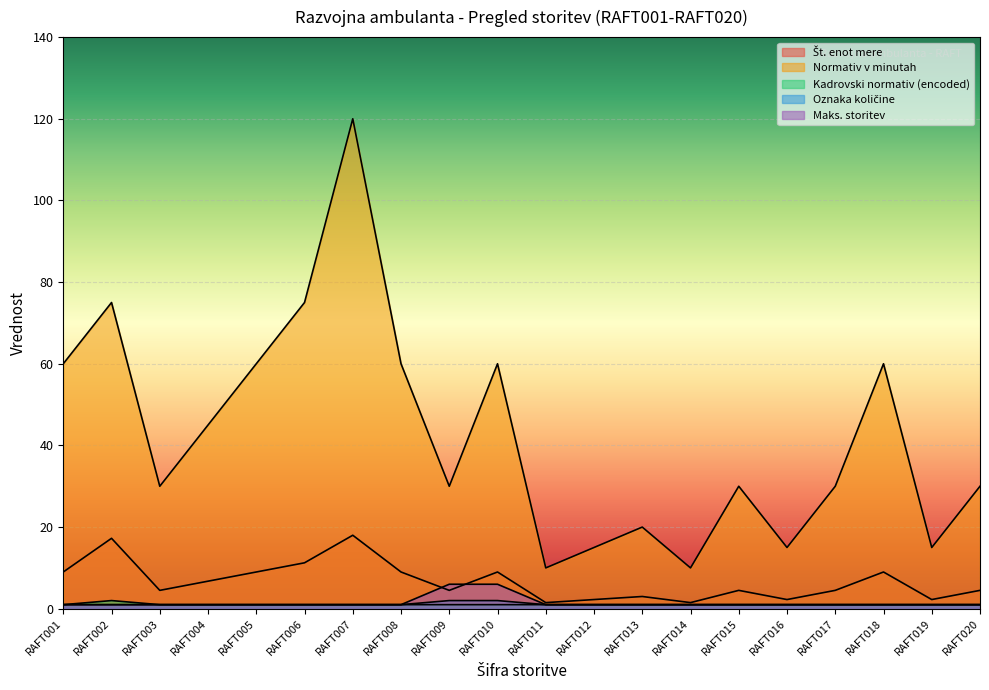

Read the Maks. storitev value at RAFT006.

1.0